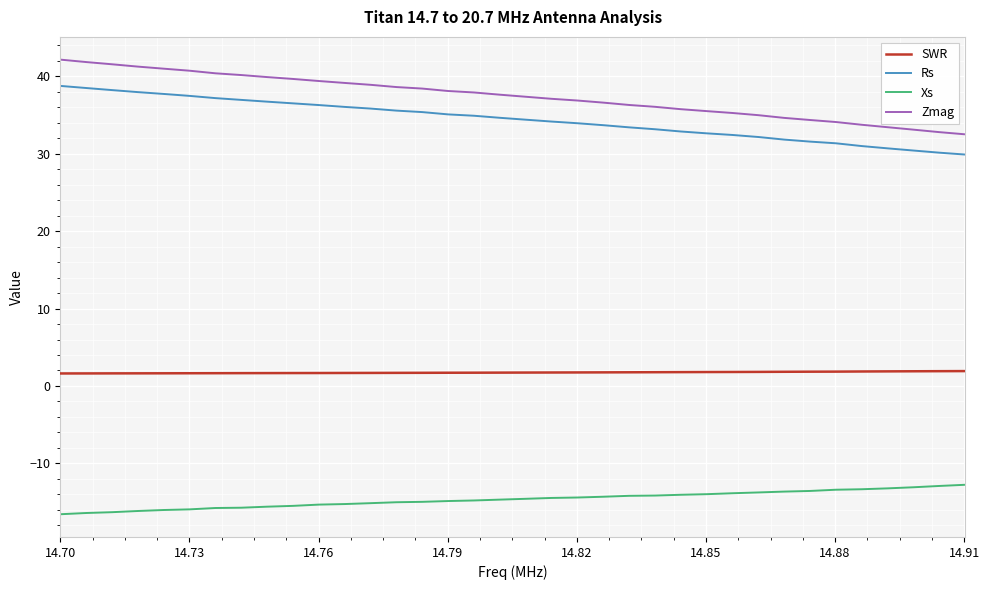

True or false: SWR and Zmag intersect in this chart.

False